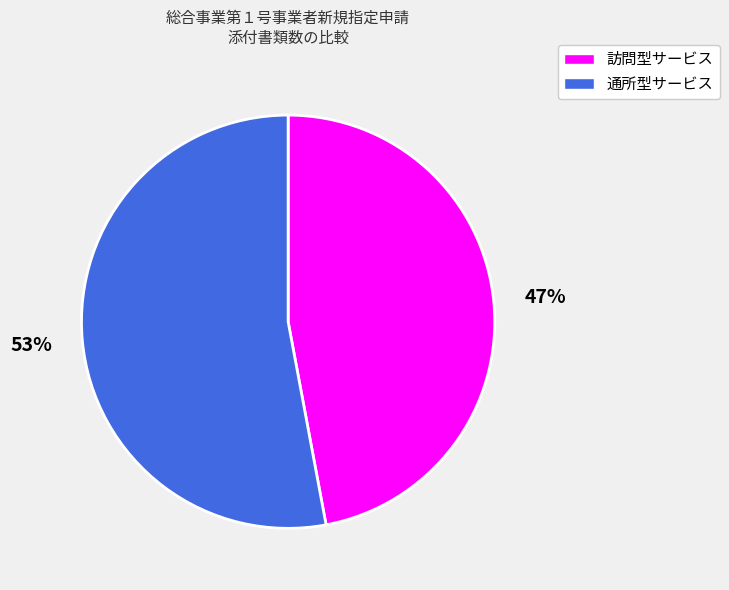

Between 訪問型サービス and 通所型サービス, which is larger?

通所型サービス